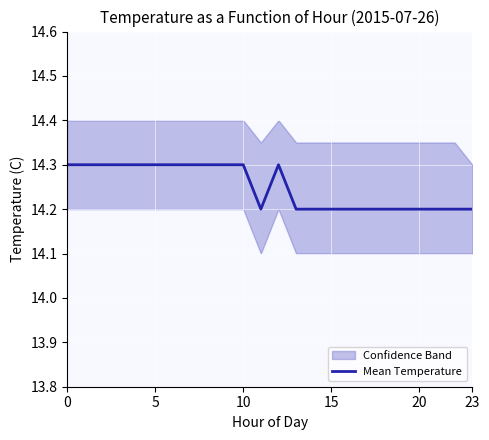

Count the values in the range 14 to 15.

24